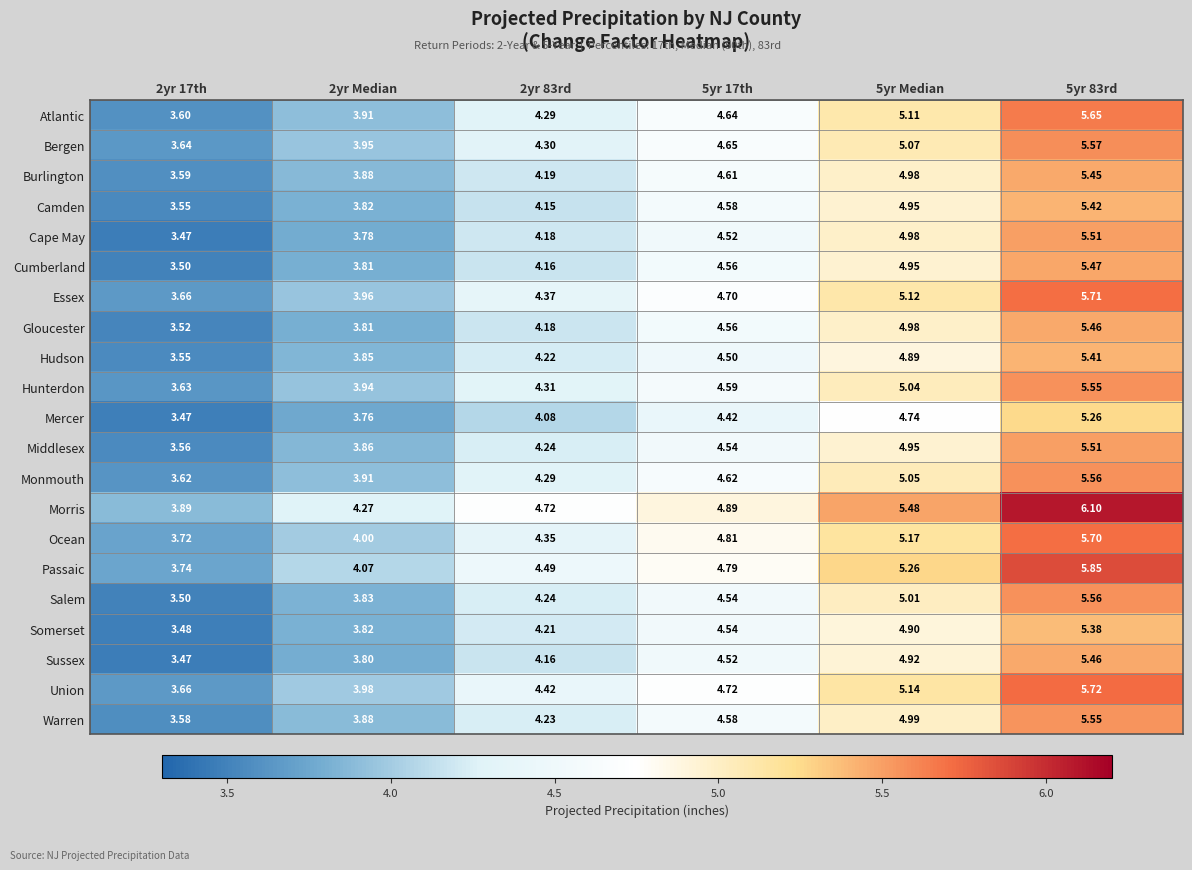

Which series changed the most between 2yr 17th and 2yr Median?

Morris